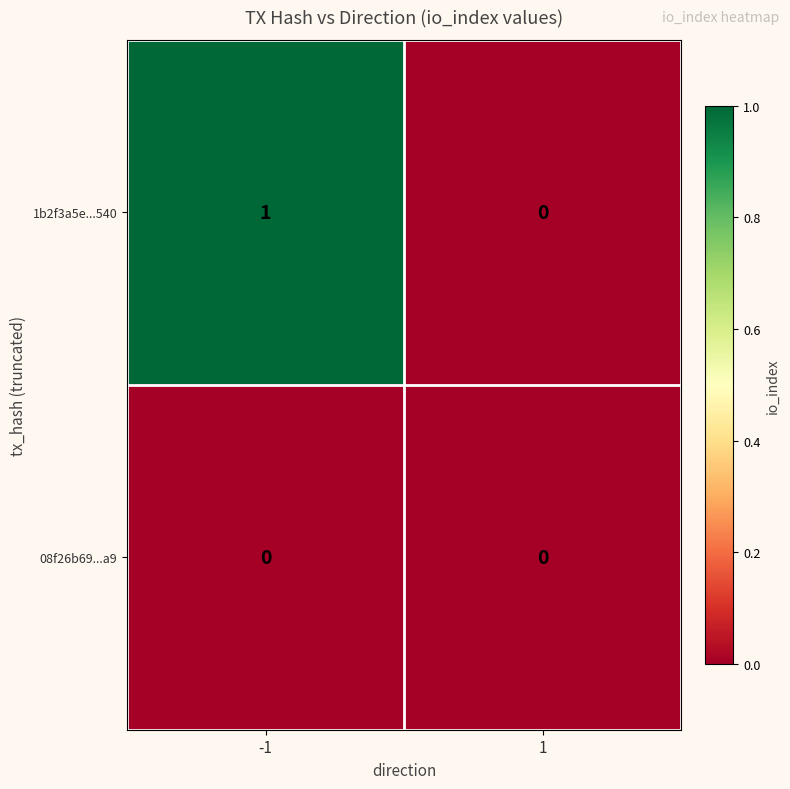

Reading left to right, transcribe all the data shown in this chart.

1b2f3a5e...540: -1=1	1=0
08f26b69...a9: -1=0	1=0